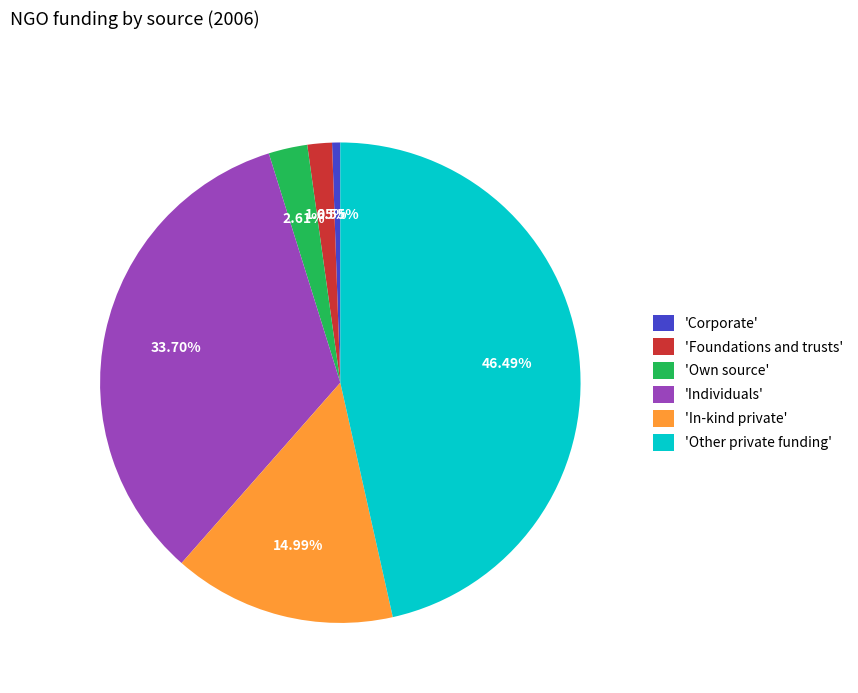

Do 'In-kind private' and 'Foundations and trusts' together represent more than half of the pie?

No